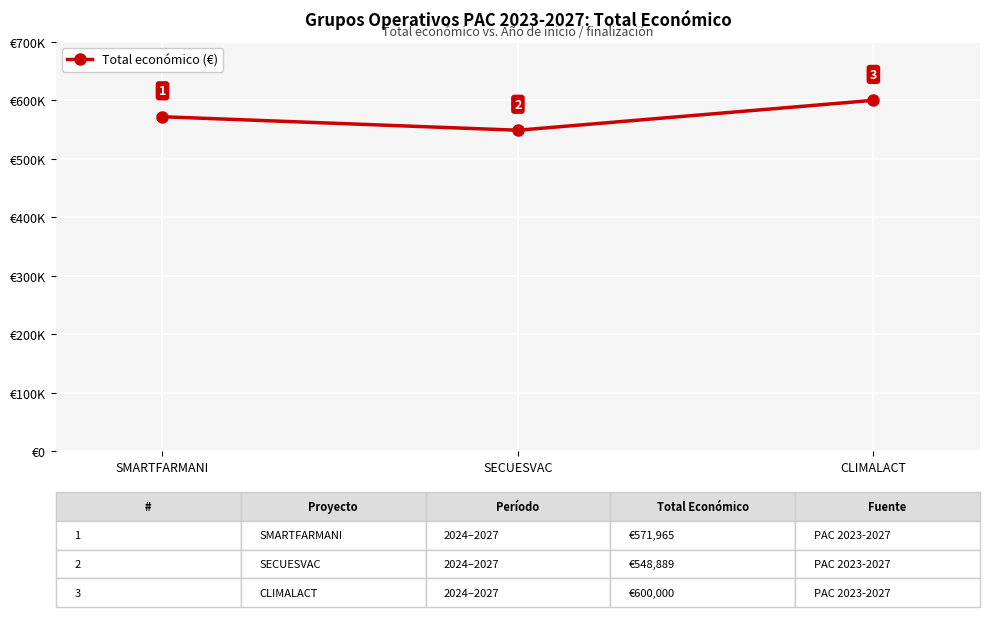

Does the chart have visible grid lines?

Yes